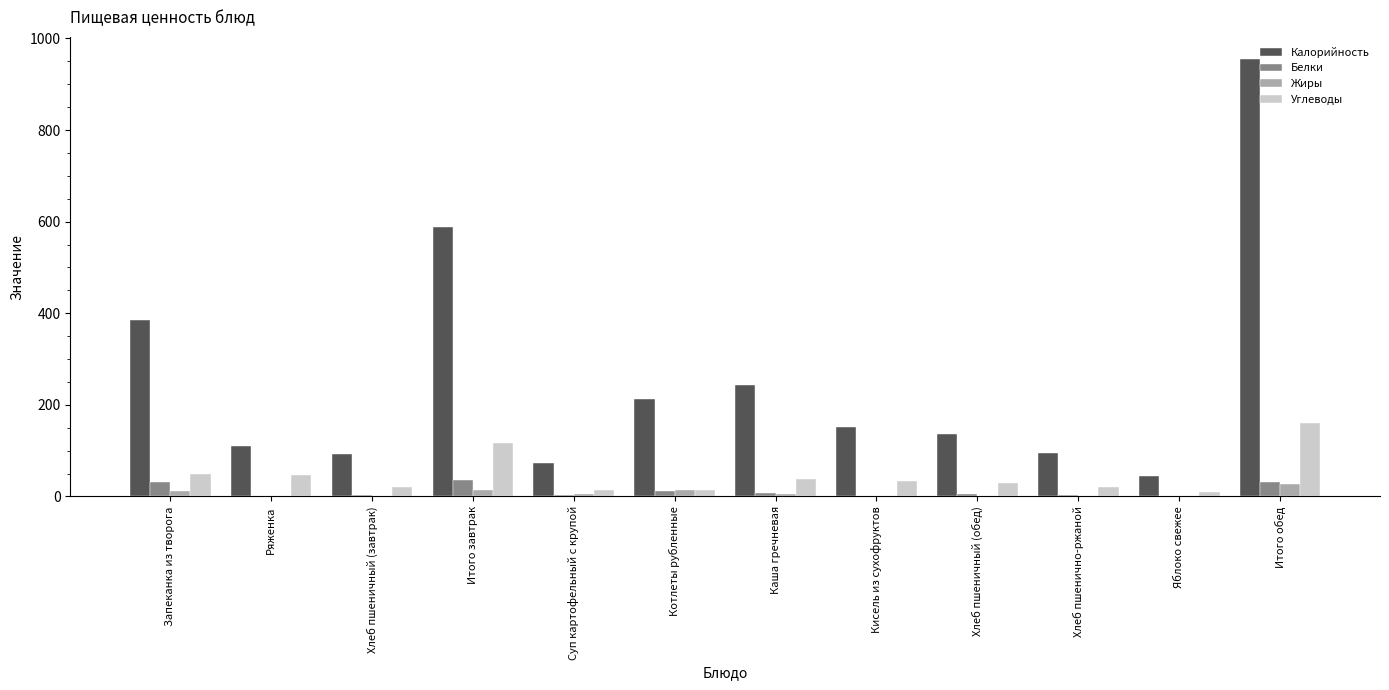

Which series has the largest total across all categories?

Калорийность